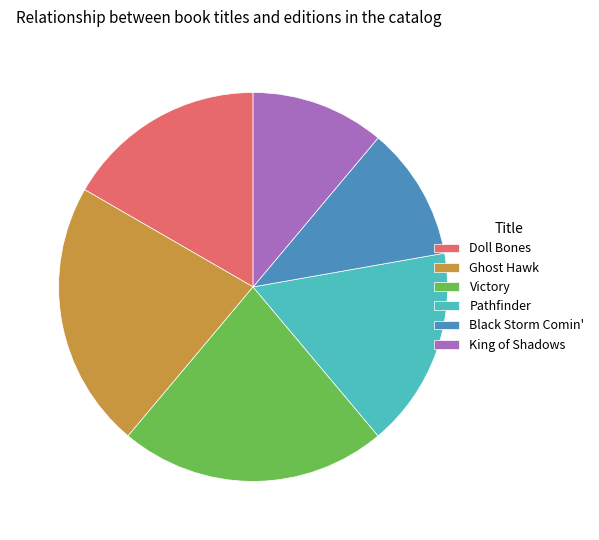

Do Black Storm Comin' and Ghost Hawk together represent more than half of the pie?

No